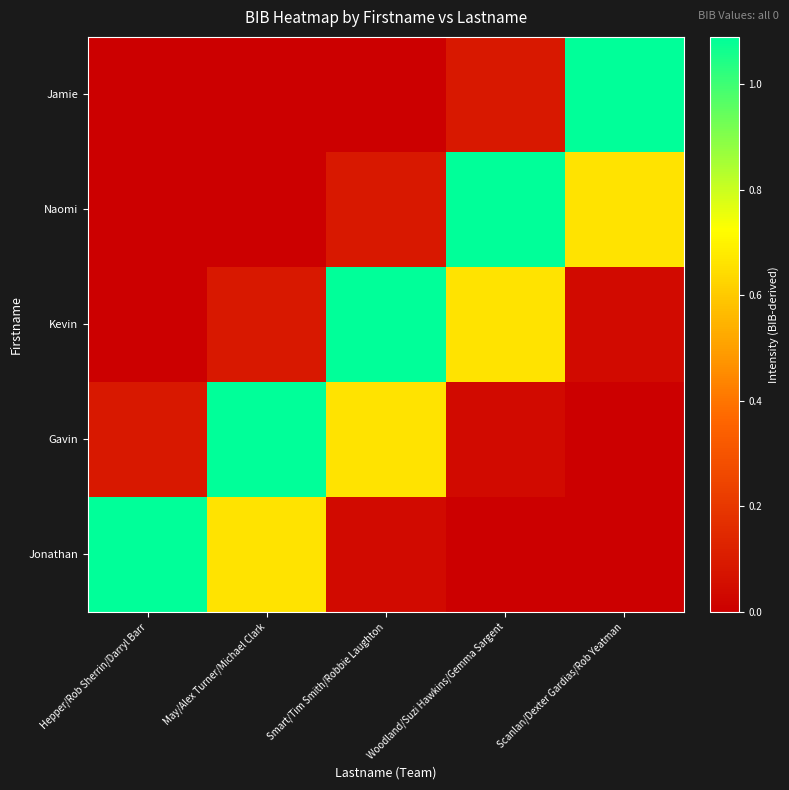

Between Woodland/Suzi Hawkins/Gemma Sargent and Hepper/Rob Sherrin/Darryl Barr, which is larger?

Hepper/Rob Sherrin/Darryl Barr